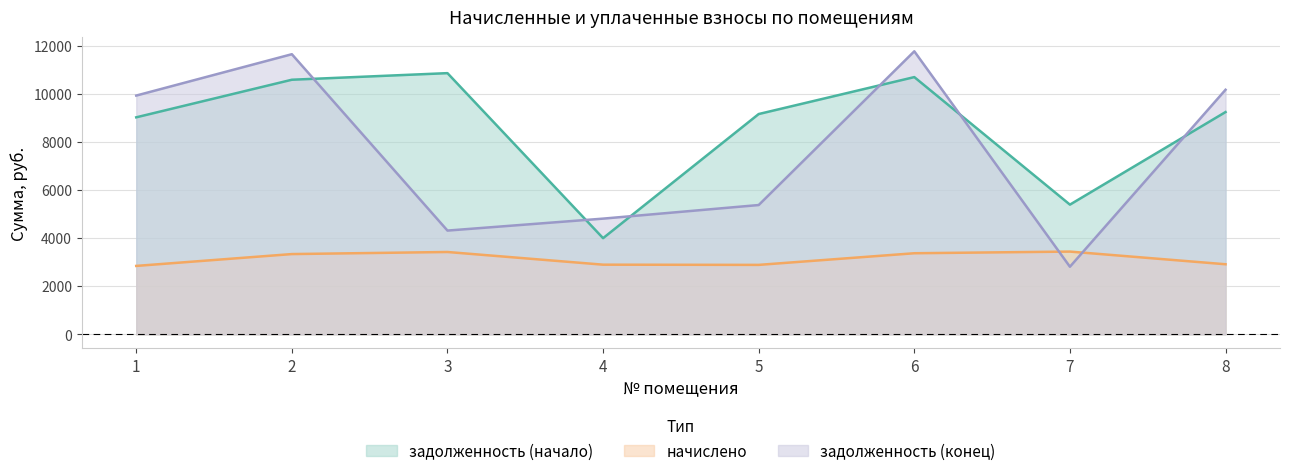

In начислено, how many points are lower than both neighbors (excluding endpoints)?

1